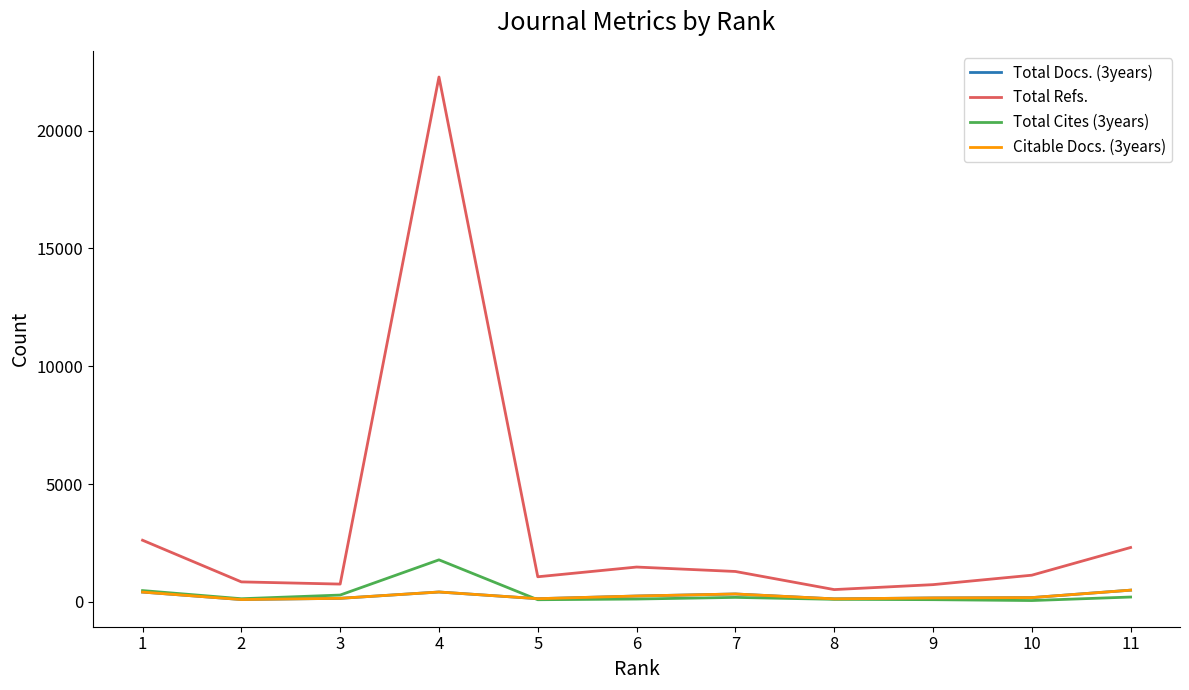

Which series has the widest spread of values?

Total Refs.